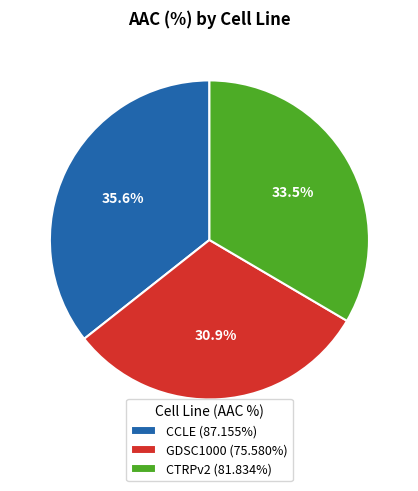

Does CTRPv2 account for over 50% of the chart?

No